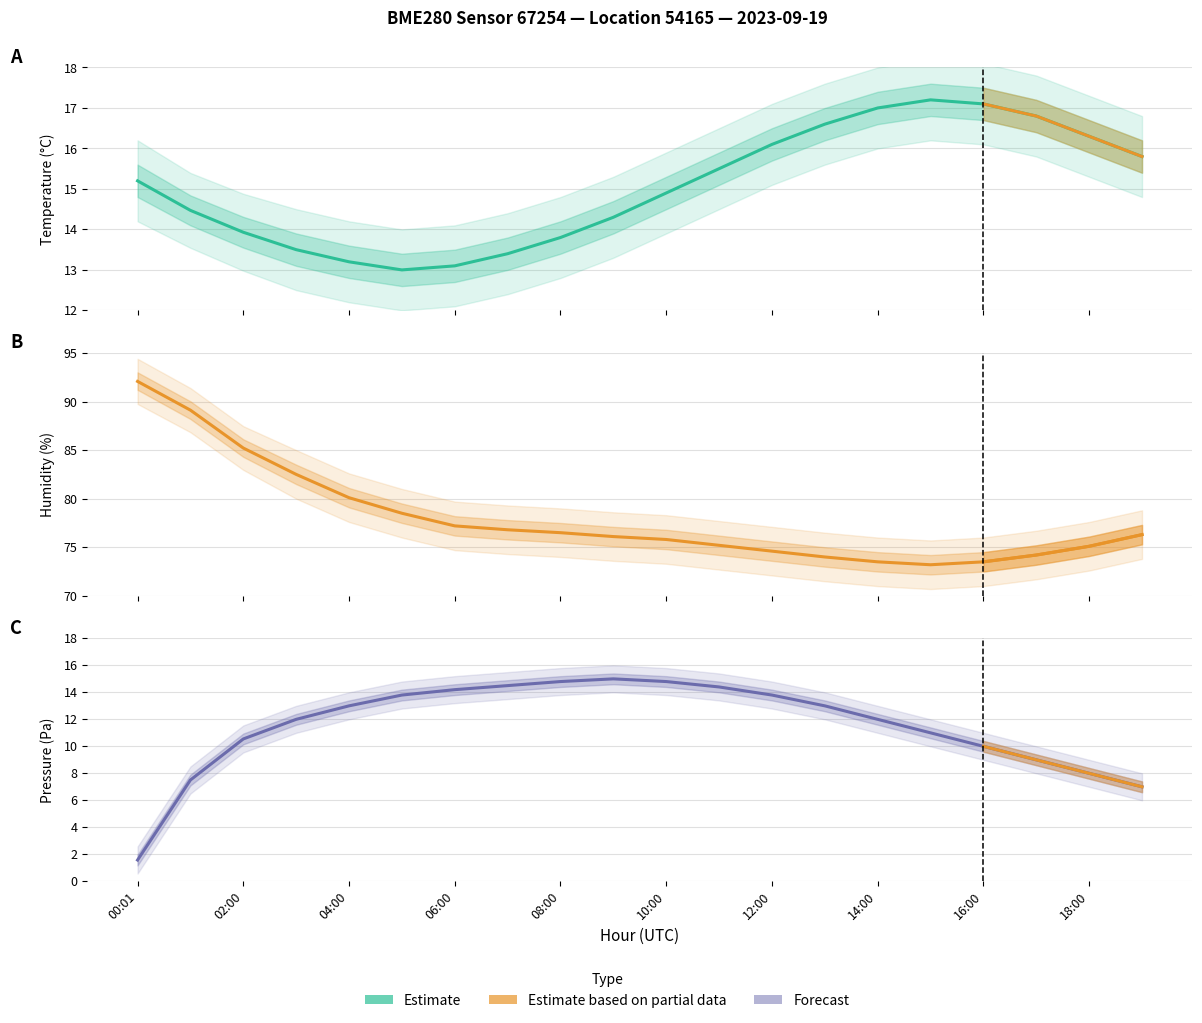

What is the label of the 1st point from the left?

00:01